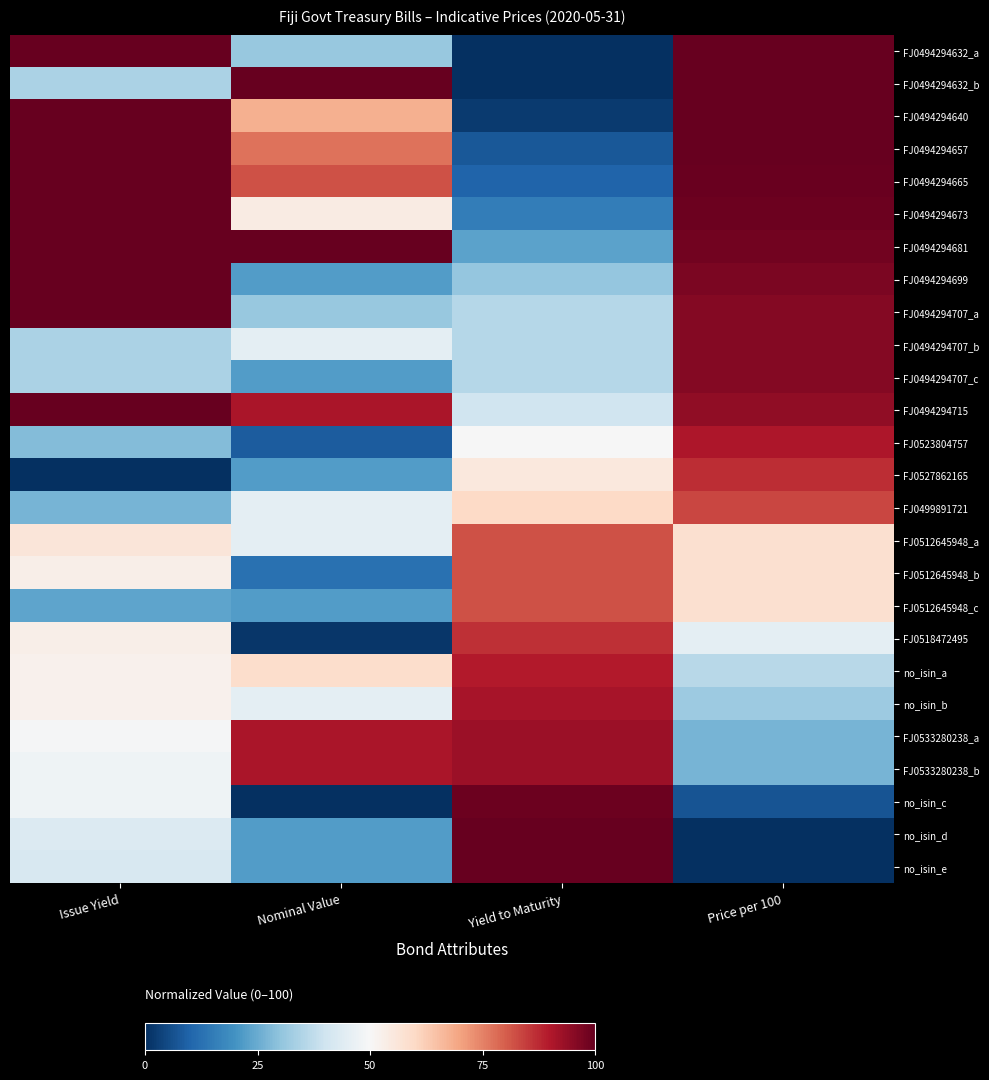

What is the total value across all series at Issue Yield?

1577.2